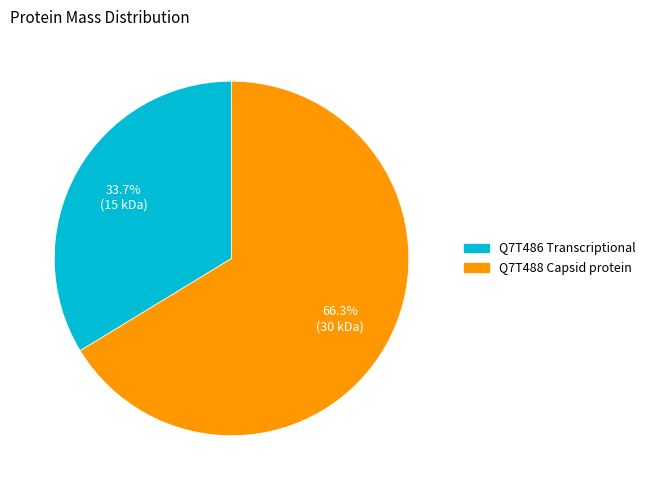

To the nearest percent, what portion does Q7T488 Capsid protein represent?

66%